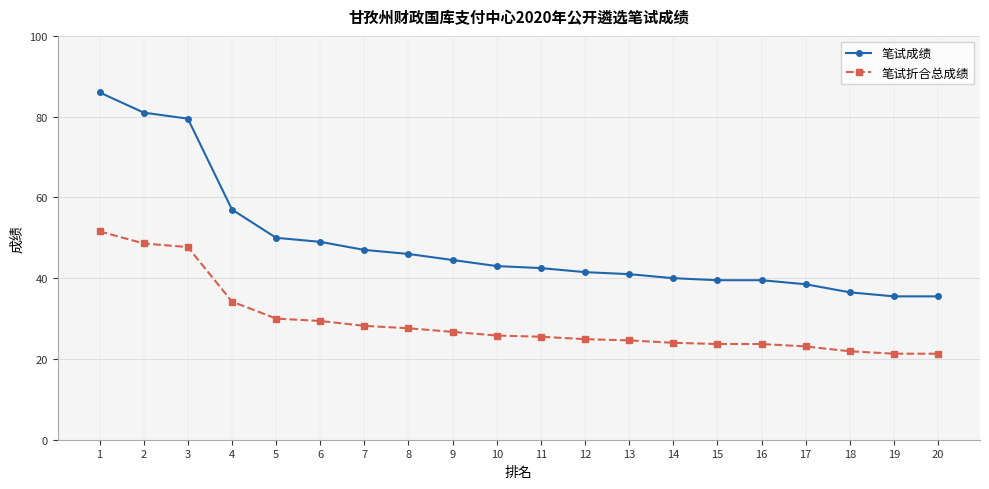

List the series in order of their peak value, highest first.

笔试成绩, 笔试折合总成绩